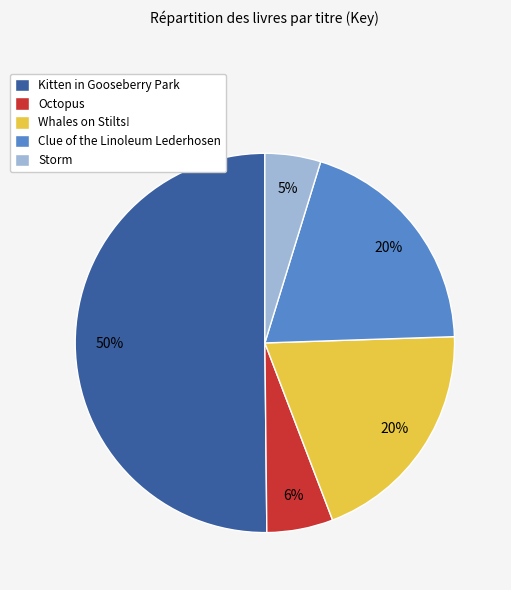

Which slice is the largest?

Kitten in Gooseberry Park